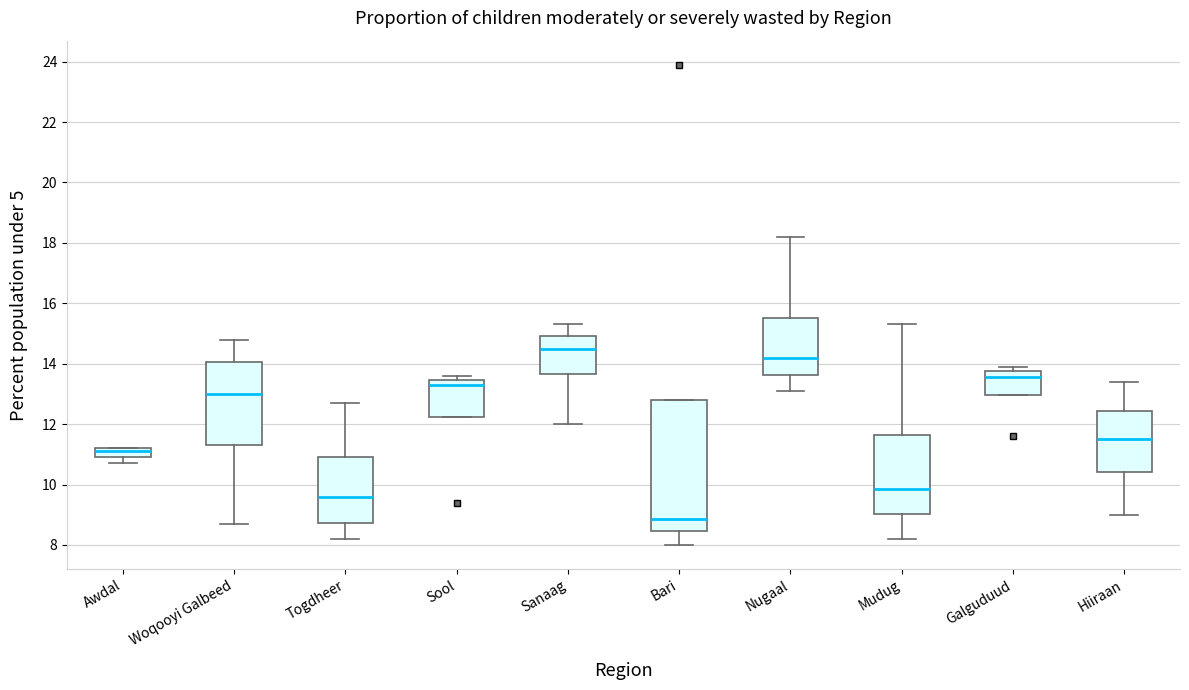

Where is the lower edge of the box for Woqooyi Galbeed on the y-axis? The values are not printed on the chart, so give them approximately, as read against the axis.

11.4